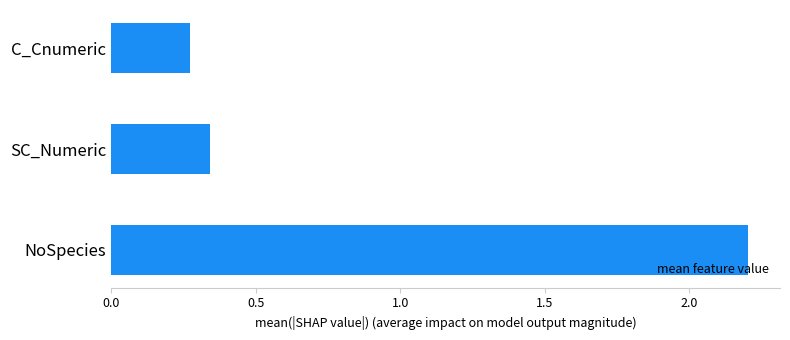

Between SC_Numeric and C_Cnumeric, which is larger?

SC_Numeric